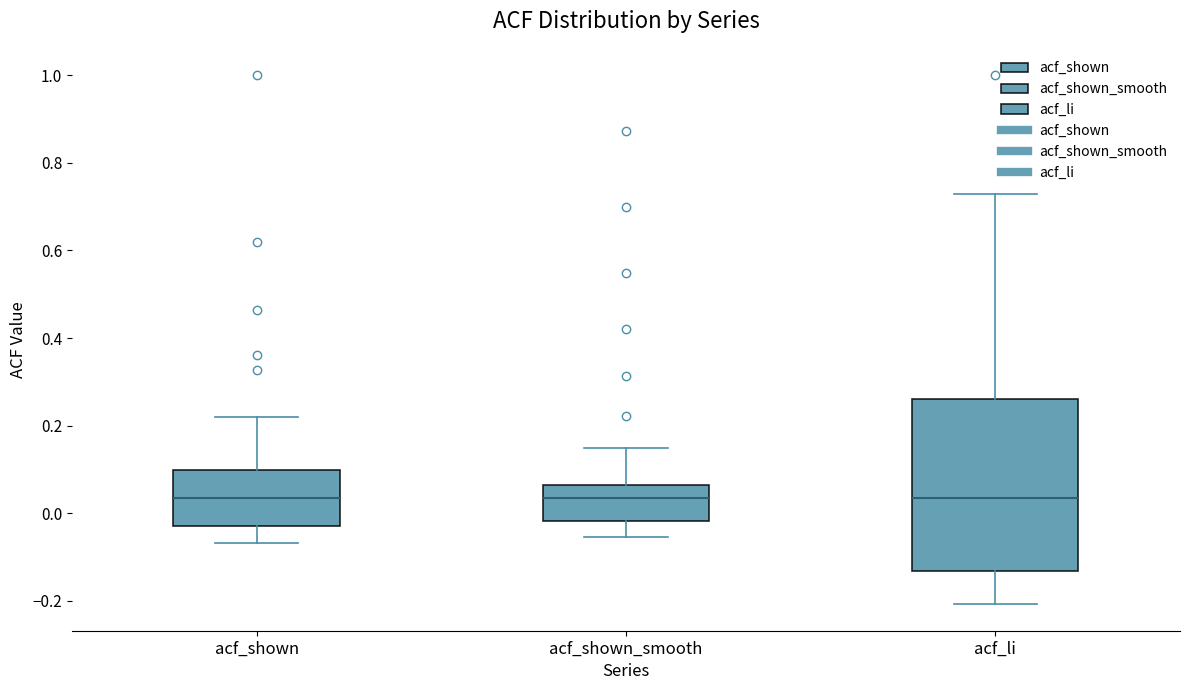

Reading left to right, transcribe this box plot: for each box, give where its median line is, the range the box spans, and where its two whiskers end, as read against the y-axis. The values are not printed on the chart, so give them approximately, as read against the axis.

acf_shown: median 0.04, box -0.02 to 0.10, whiskers -0.06 to 0.22
acf_shown_smooth: median 0.04, box -0.02 to 0.06, whiskers -0.06 to 0.16
acf_li: median 0.04, box -0.14 to 0.26, whiskers -0.20 to 0.72